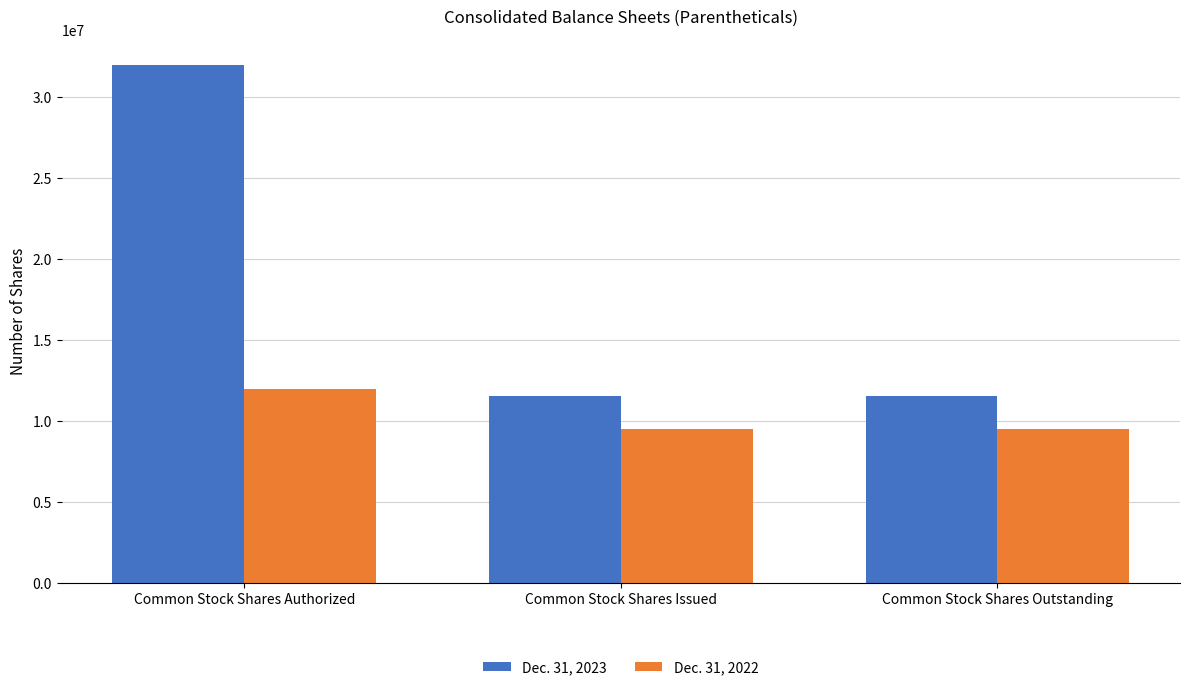

The Dec. 31, 2023 series shows 32000000 at Common Stock Shares Authorized. True or false?

True